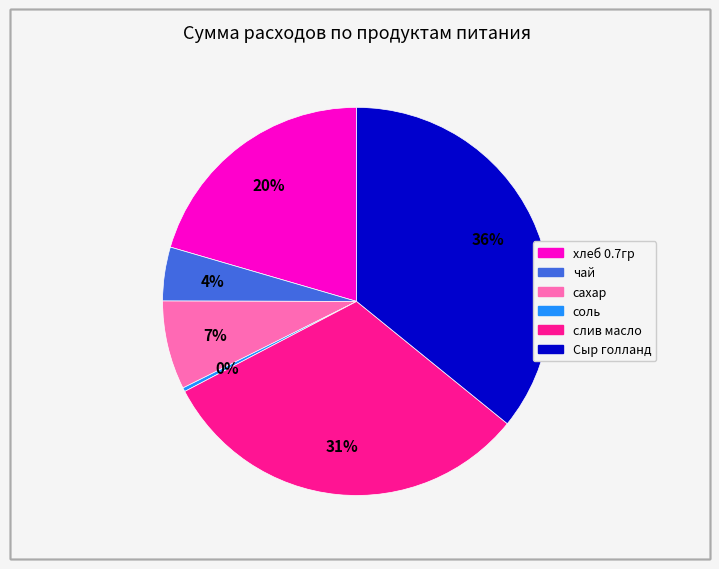

Is the sum of соль and Сыр голланд greater than half?

No